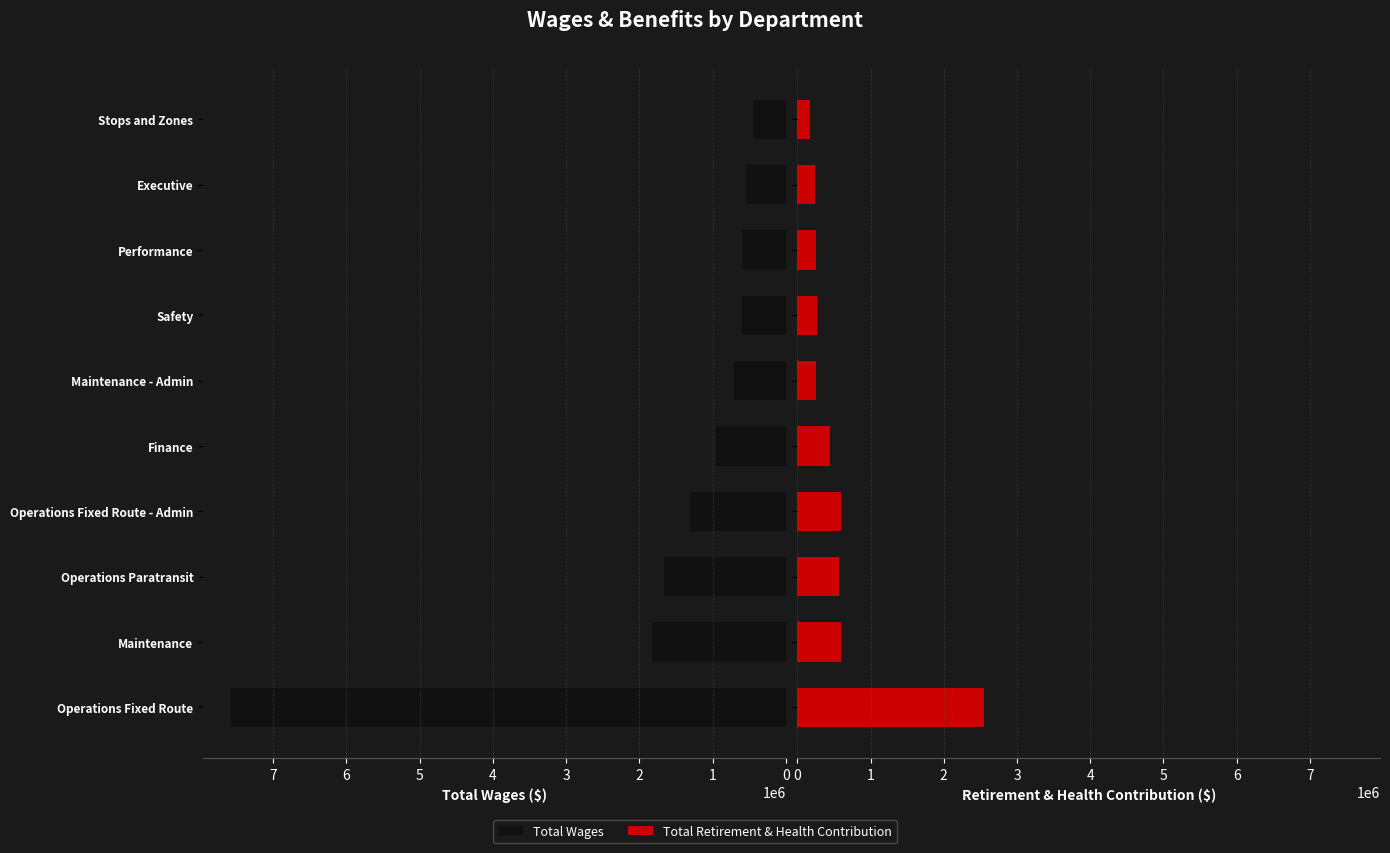

How many distinct data groups are displayed?

2